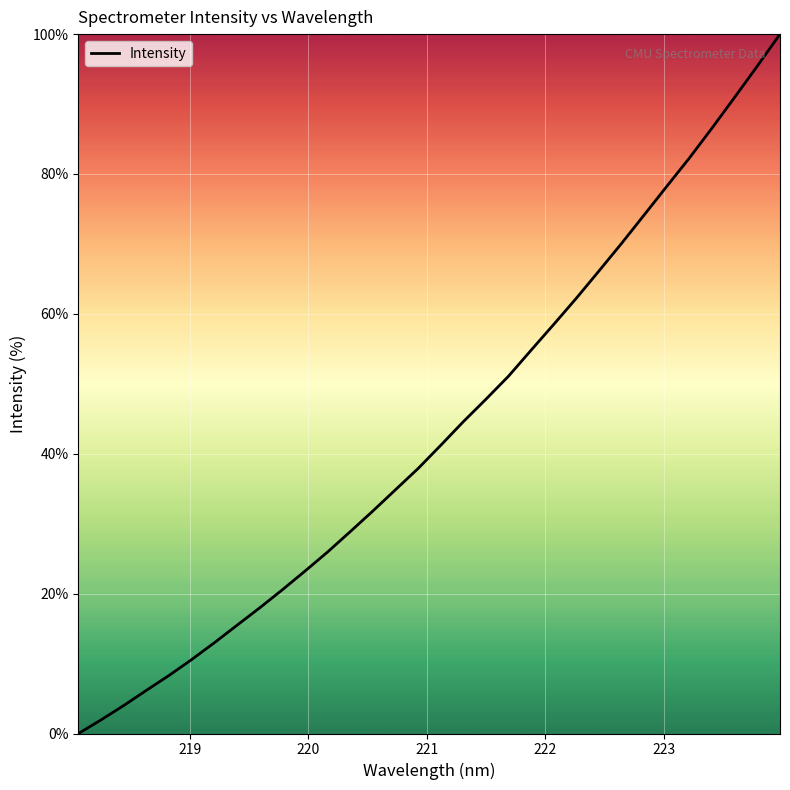

True or false: there are more than 0 points higher than both neighbors.

False